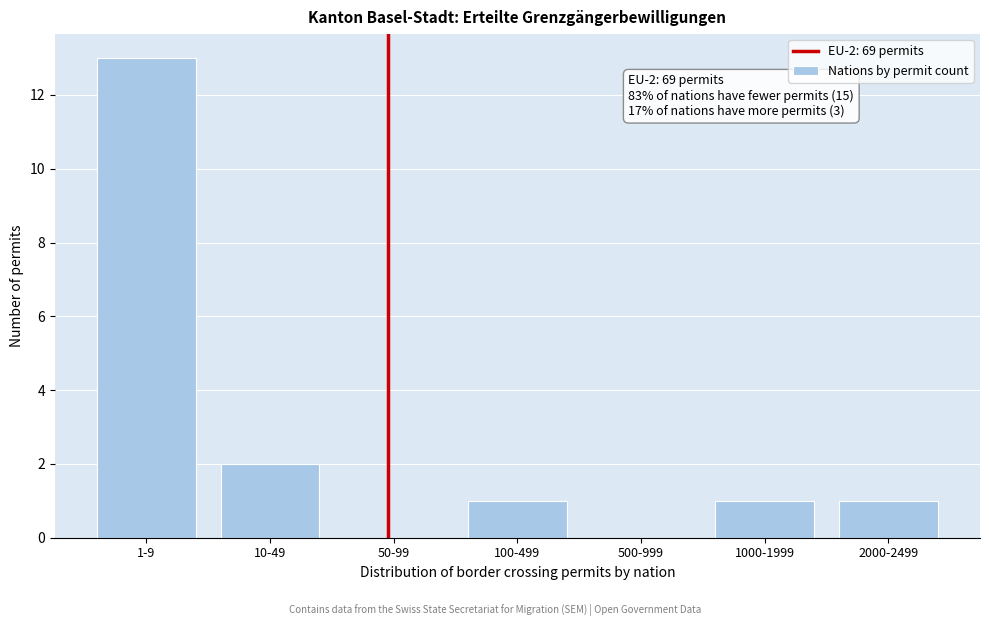

Reading left to right, transcribe all the data shown in this chart.

1-9=13	10-49=2	50-99=0	100-499=1	500-999=0	1000-1999=1	2000-2499=1